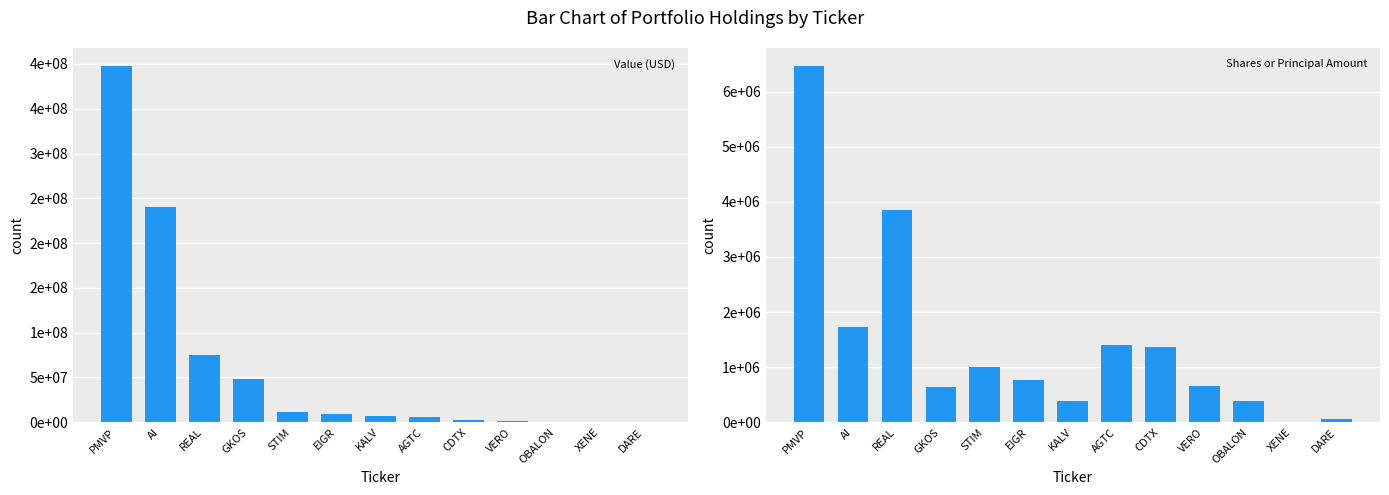

Reading left to right, transcribe all the data shown in this chart.

Value: PMVP=397964000	AI=240519000	REAL=75309000	GKOS=48646000	STIM=11047000	EIGR=9401000	KALV=7383000	AGTC=5744000	CDTX=2714000	VERO=1139000	OBALON=570000	XENE=128000	DARE=67000
Shares or principal amount: PMVP=6469911	AI=1733467	REAL=3854080	GKOS=646364	STIM=994315	EIGR=764918	KALV=388766	AGTC=1404515	CDTX=1356813	VERO=658657	OBALON=380224	XENE=8293	DARE=50368